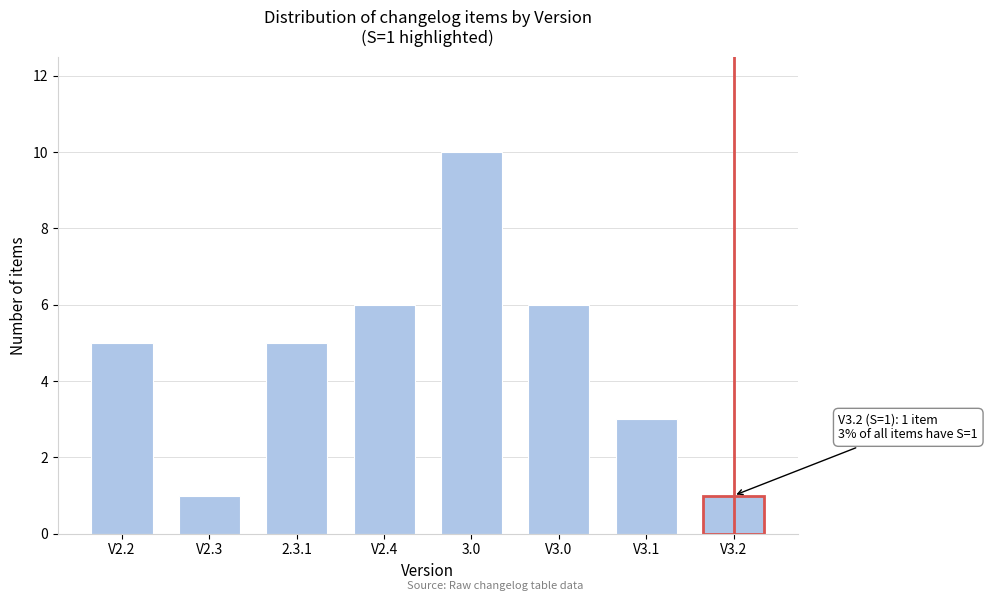

Reading right to left, what are all the values shown in this chart?

1	3	6	10	6	5	1	5